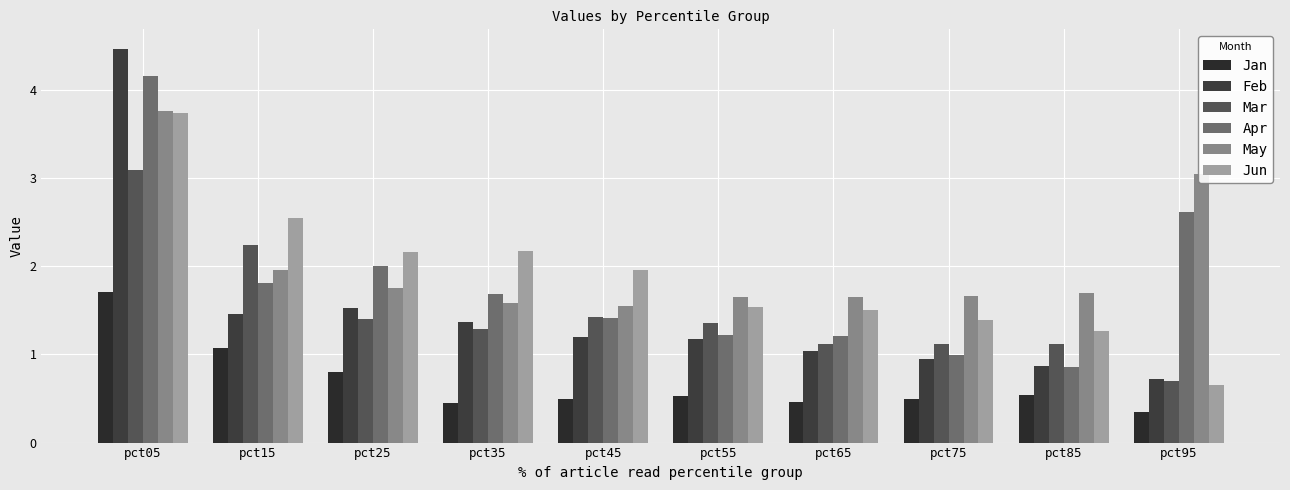

What is the average value of the Apr series?

1.8